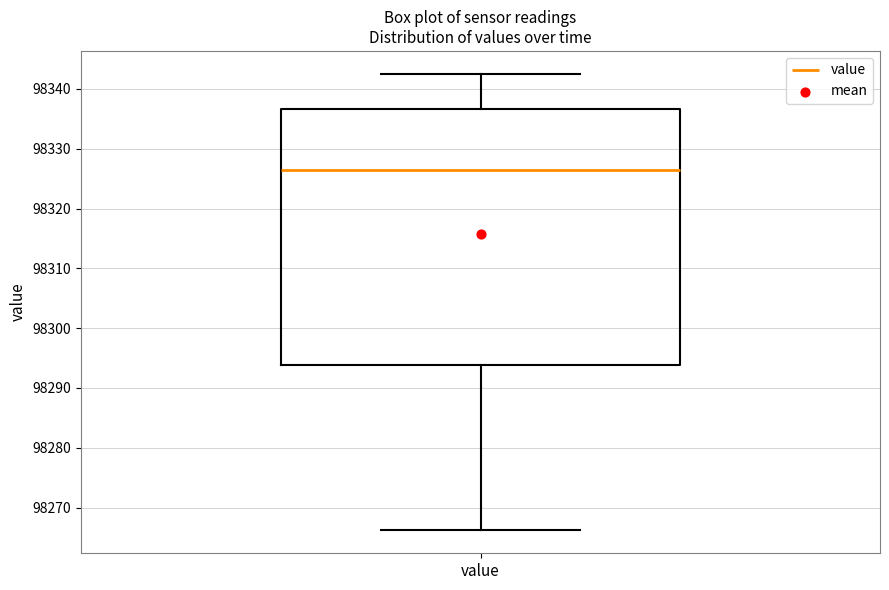

Where is the upper edge of the box for value on the y-axis? The values are not printed on the chart, so give them approximately, as read against the axis.

98337